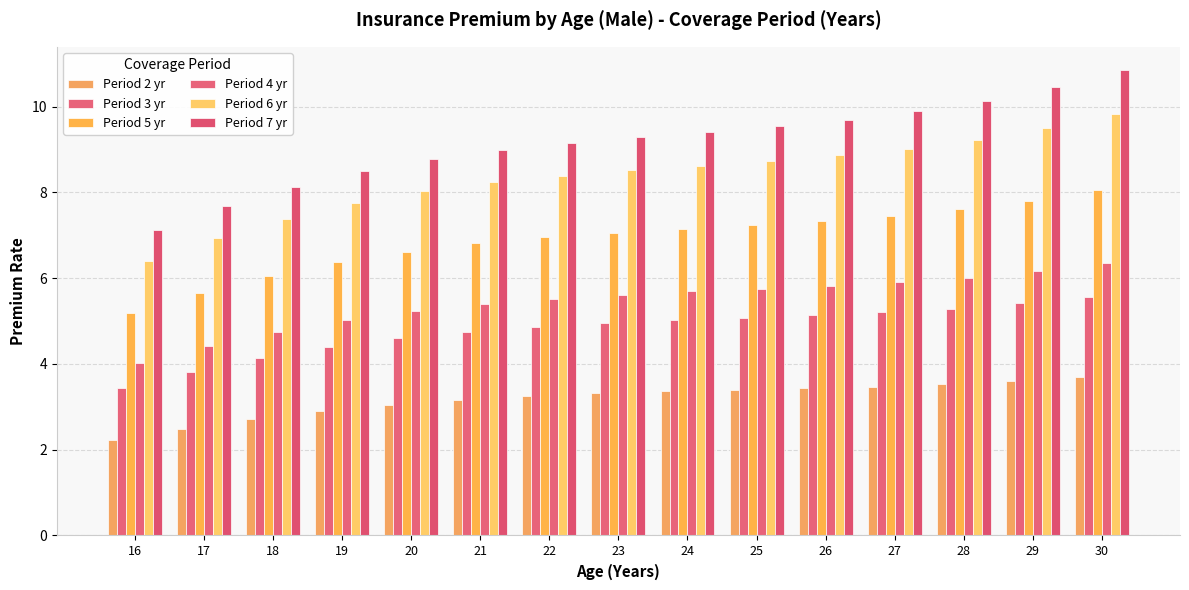

Reading right to left, extract all data points from this chart.

Period 2 yr: 30=3.7	29=3.6	28=3.5	27=3.5	26=3.4	25=3.4	24=3.4	23=3.3	22=3.2	21=3.2	20=3.0	19=2.9	18=2.7	17=2.5	16=2.2
Period 3 yr: 30=5.6	29=5.4	28=5.3	27=5.2	26=5.1	25=5.1	24=5.0	23=5.0	22=4.9	21=4.8	20=4.6	19=4.4	18=4.1	17=3.8	16=3.4
Period 5 yr: 30=8.1	29=7.8	28=7.6	27=7.4	26=7.3	25=7.2	24=7.1	23=7.0	22=7.0	21=6.8	20=6.6	19=6.4	18=6.0	17=5.7	16=5.2
Period 4 yr: 30=6.4	29=6.2	28=6.0	27=5.9	26=5.8	25=5.8	24=5.7	23=5.6	22=5.5	21=5.4	20=5.2	19=5.0	18=4.8	17=4.4	16=4.0
Period 6 yr: 30=9.8	29=9.5	28=9.2	27=9.0	26=8.9	25=8.7	24=8.6	23=8.5	22=8.4	21=8.2	20=8.0	19=7.7	18=7.4	17=6.9	16=6.4
Period 7 yr: 30=10.8	29=10.5	28=10.1	27=9.9	26=9.7	25=9.5	24=9.4	23=9.3	22=9.2	21=9.0	20=8.8	19=8.5	18=8.1	17=7.7	16=7.1